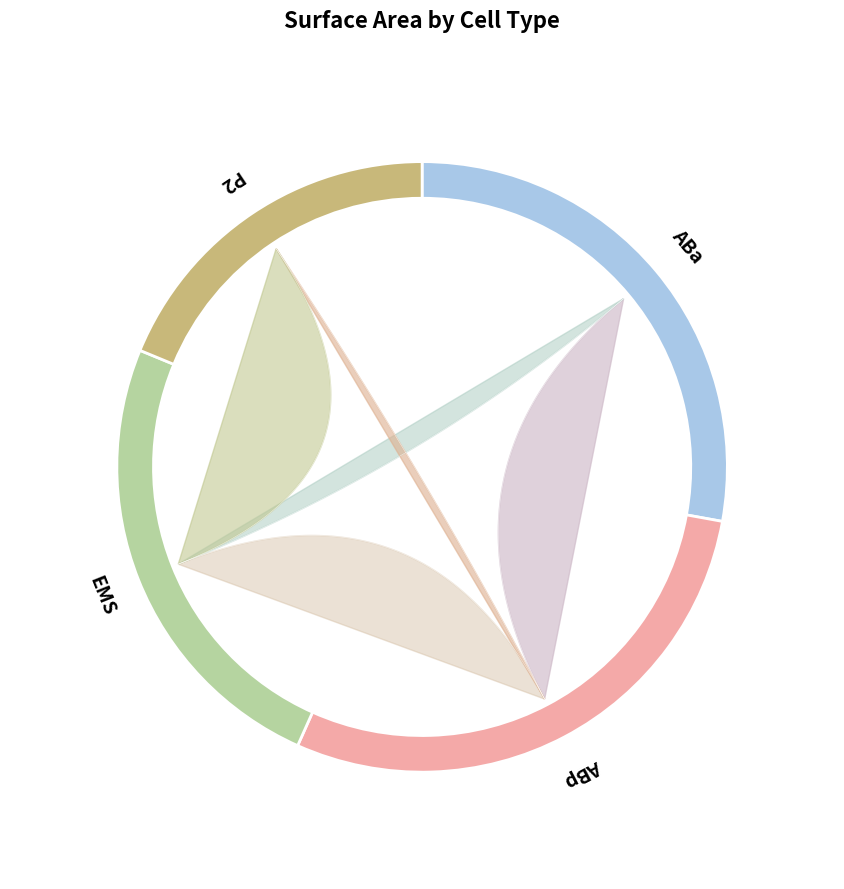

True or false: P2 accounts for 7% of the total.

False